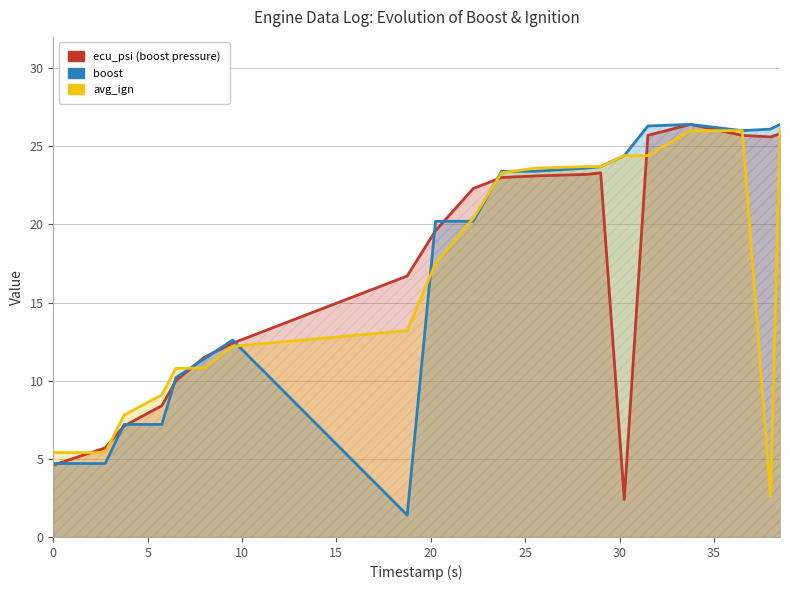

What is the difference between the maximum and minimum values in the ecu_psi series?

24.0